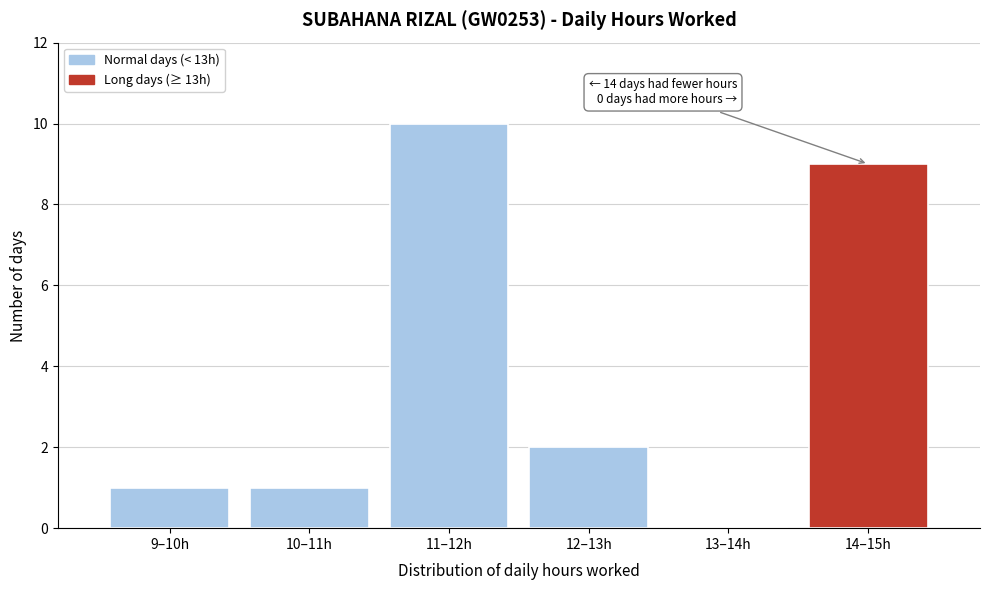

Reading right to left, transcribe all the data shown in this chart.

14–15h=9	13–14h=0	12–13h=2	11–12h=10	10–11h=1	9–10h=1